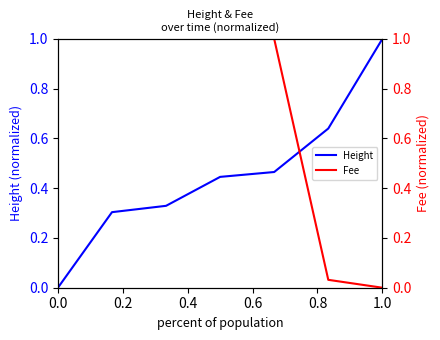

Is it true that Height equals 0.0 at 0.0?

True